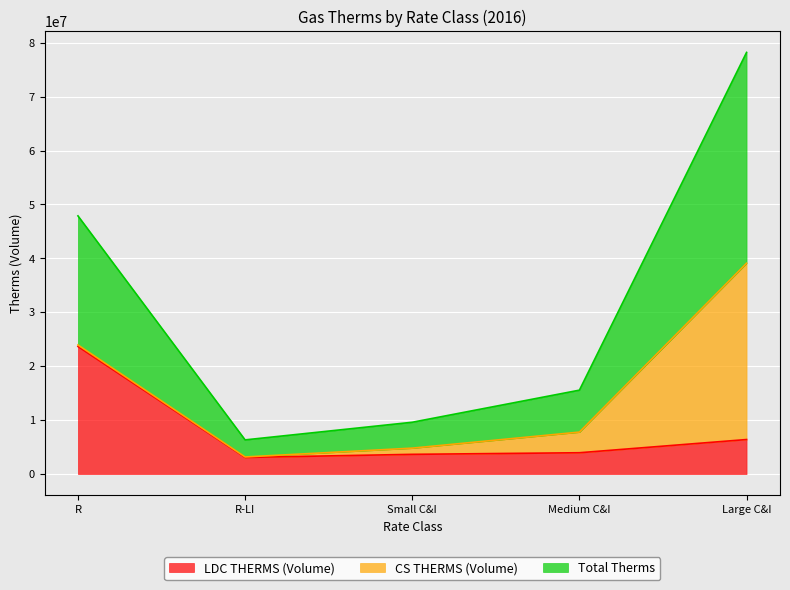

Which category has the lowest value across all series?

R-LI